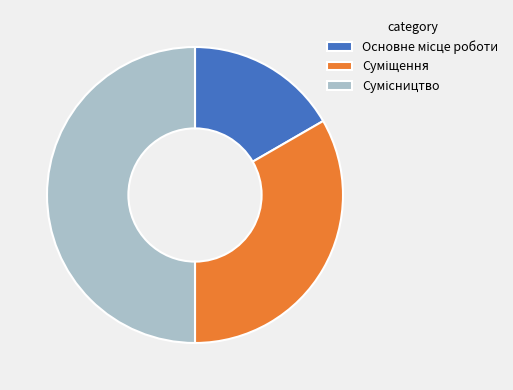

Which slice is the smallest?

Основне місце роботи